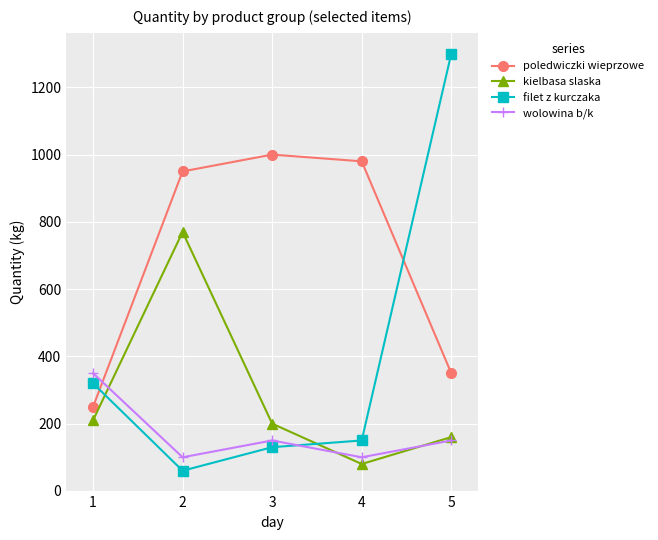

Is the value of wolowina b/k at 5 greater than the value of kielbasa slaska at 2?

No